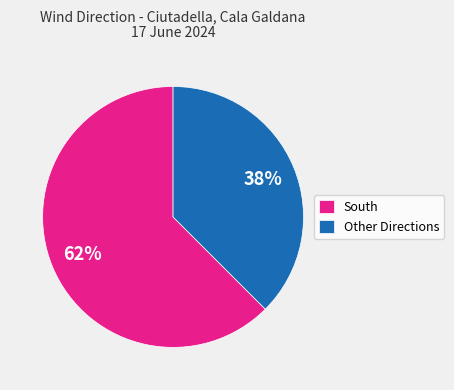

Which slice is the smallest?

Other Directions